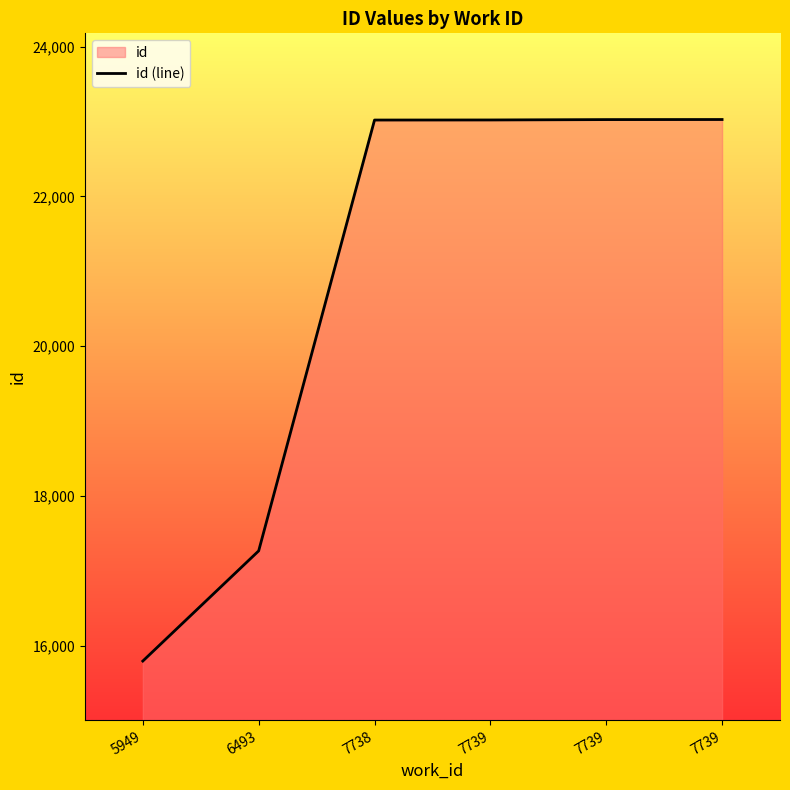

True or false: the data shows 23021 at 7738.

True